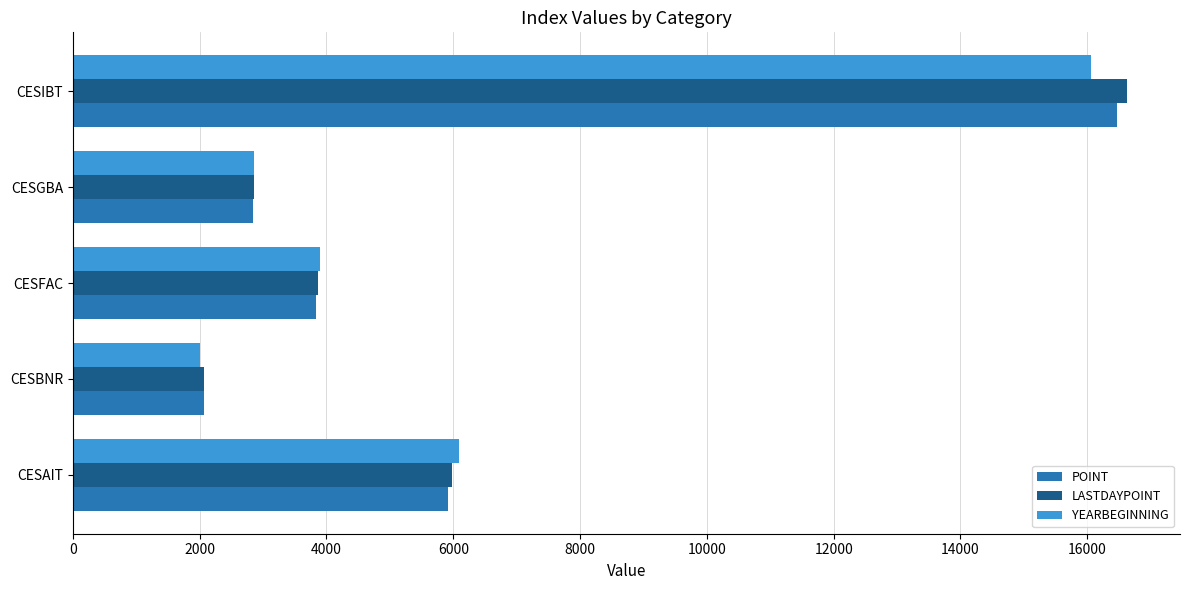

What are all the series names shown in the legend?

POINT, LASTDAYPOINT, YEARBEGINNING